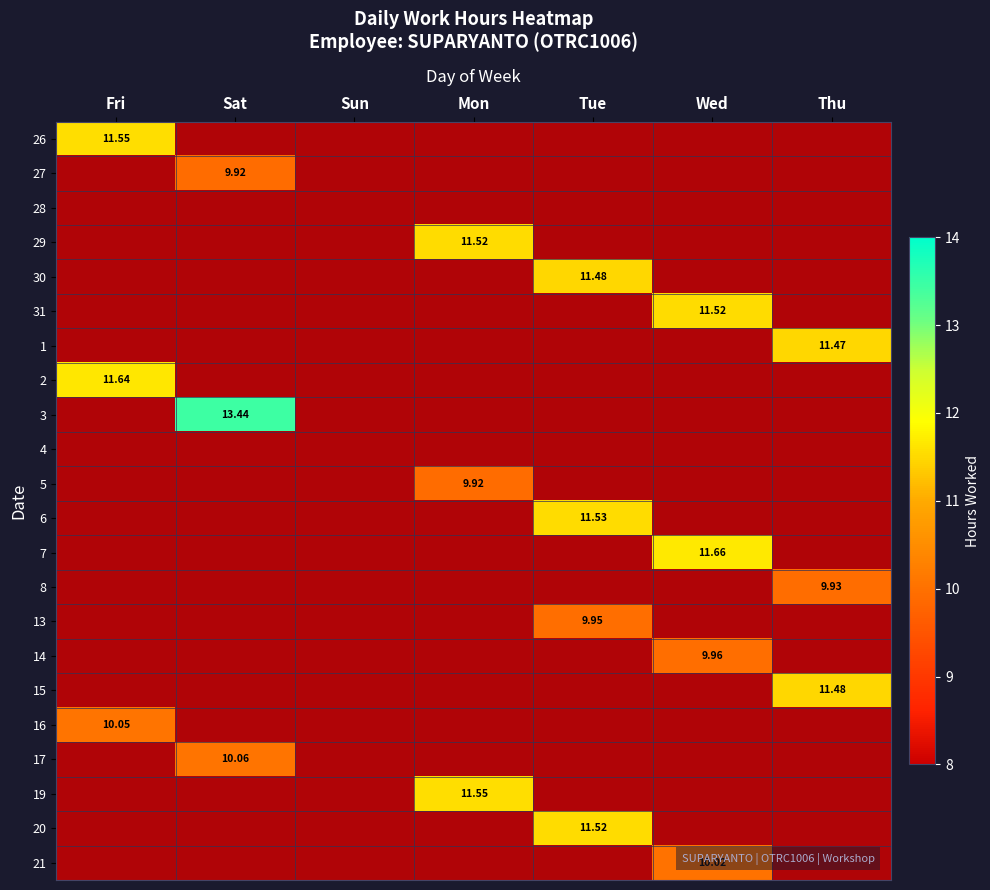

Which series has the largest total across all categories?

3